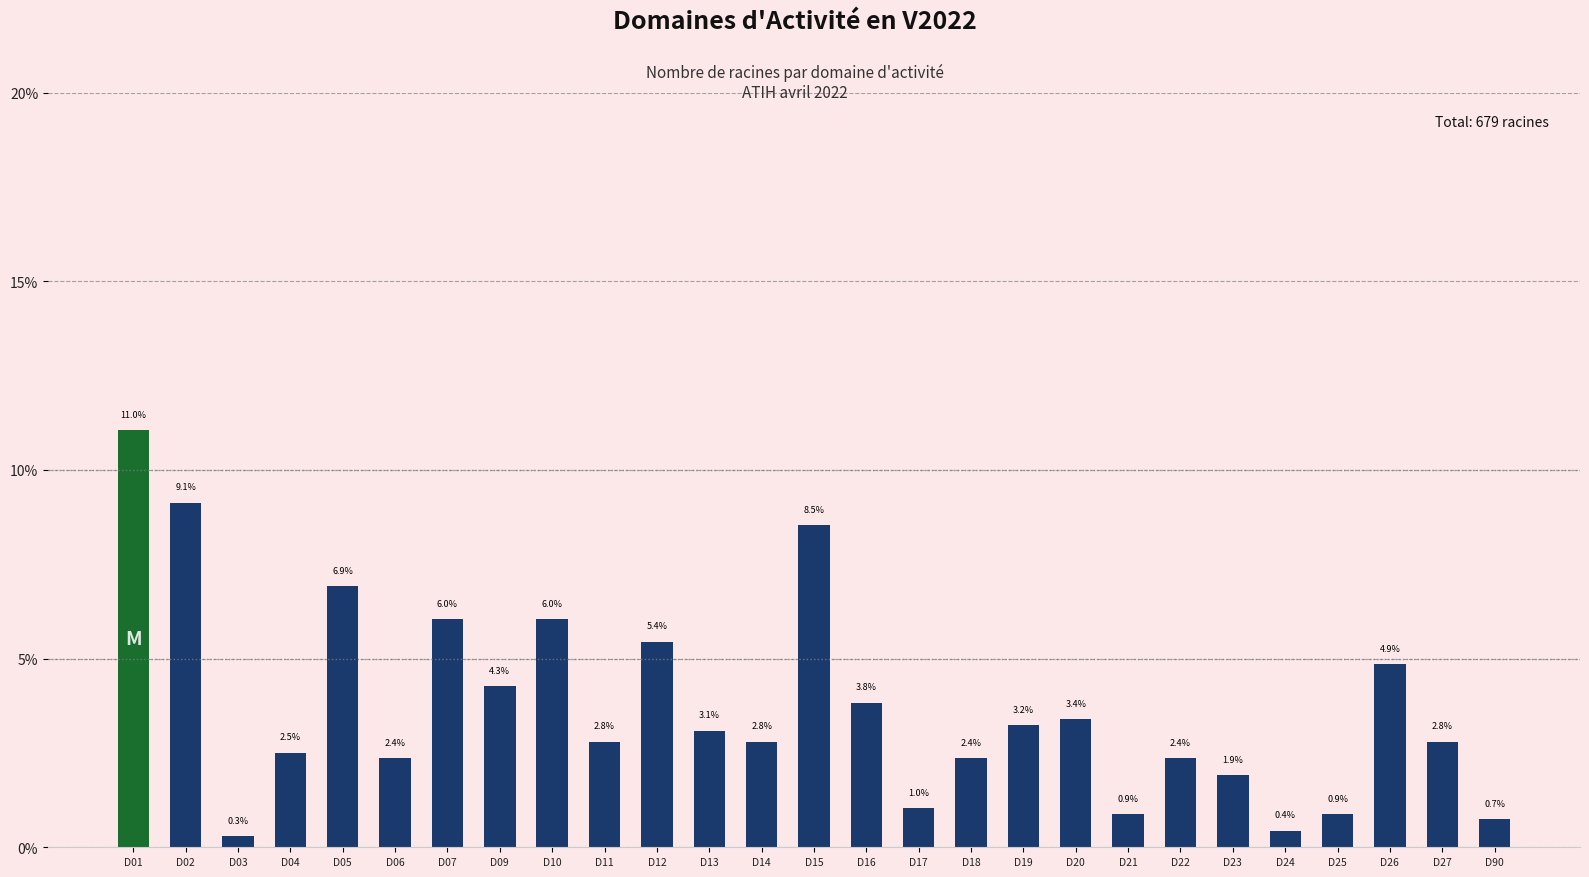

What is the change in value from D10 to D26?

-1.2